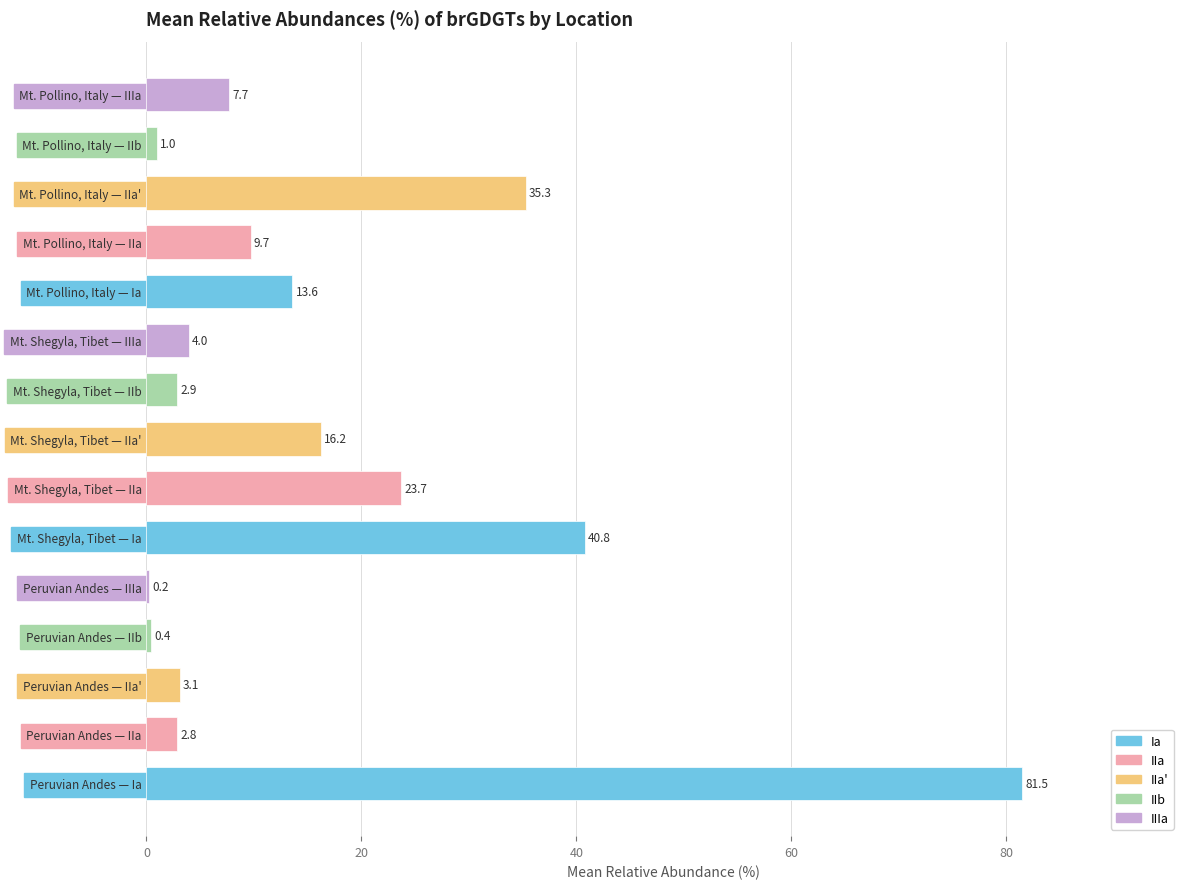

What is the sum of the values at Mt. Pollino, Italy — IIa' and Mt. Pollino, Italy — IIb?

36.3